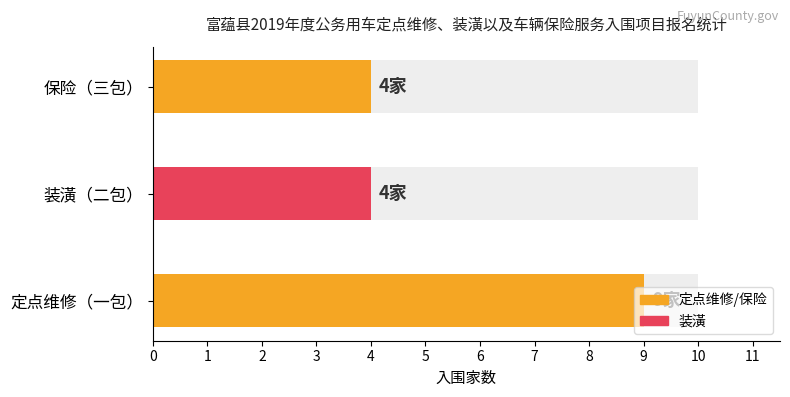

Reading left to right, extract all data points from this chart.

9	4	4